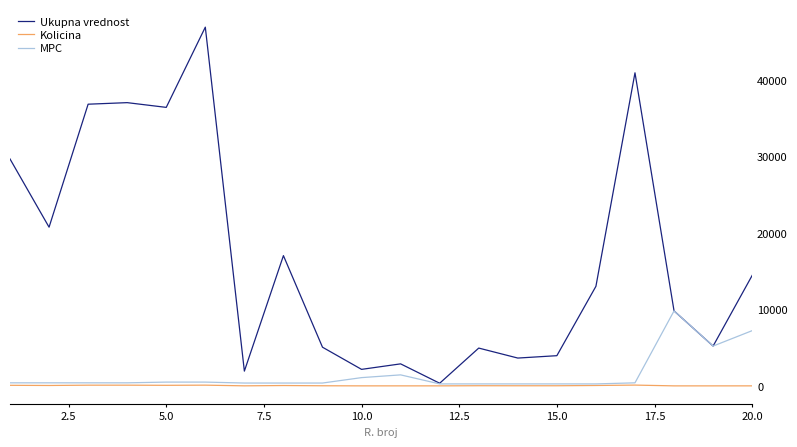

What is the greatest value displayed?

46926.0